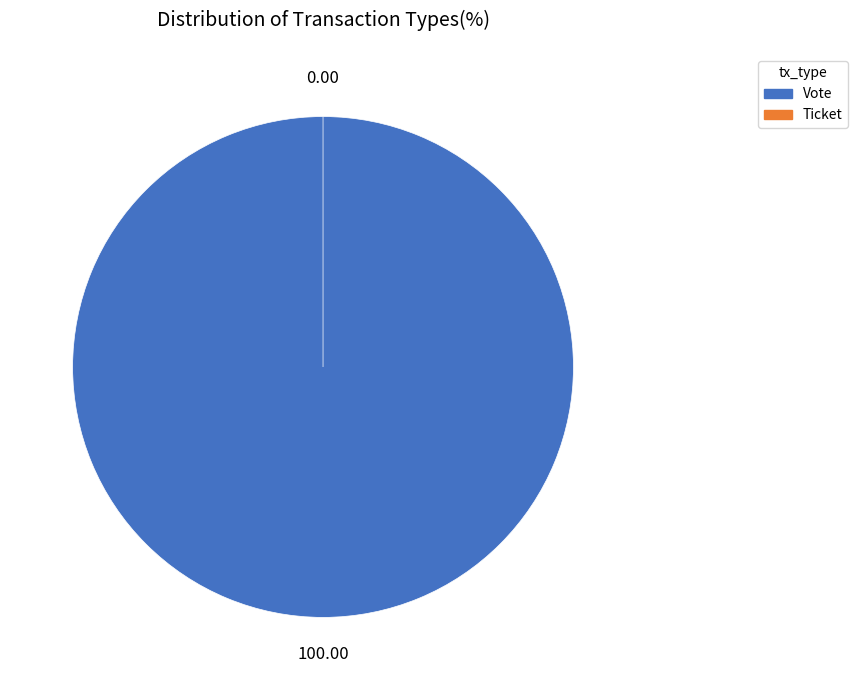

Count the number of slices in the pie.

2